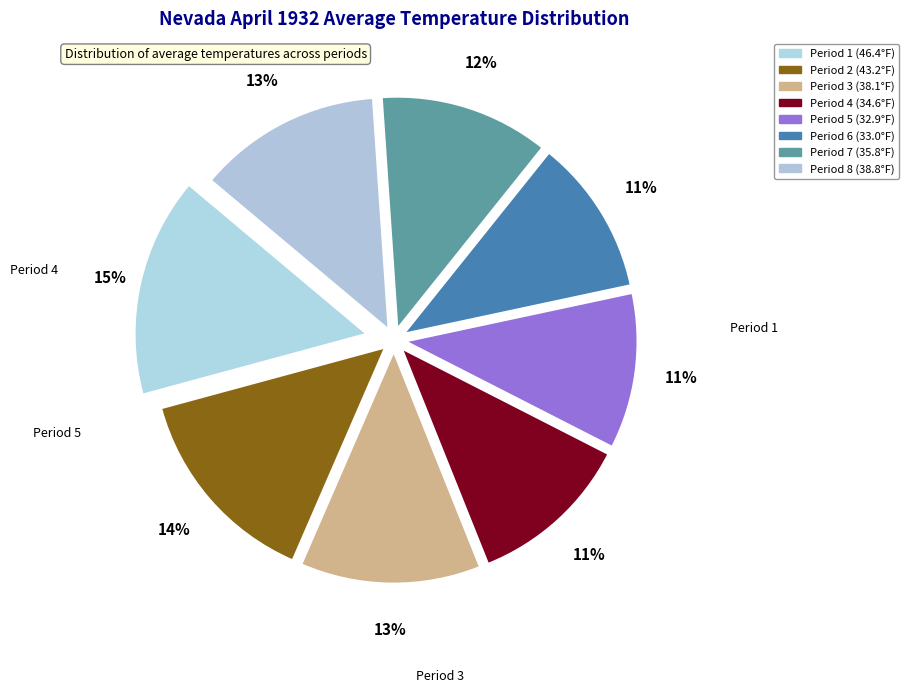

To the nearest percent, what is the difference between the Period 4 and Period 8 slice percentages?

1%